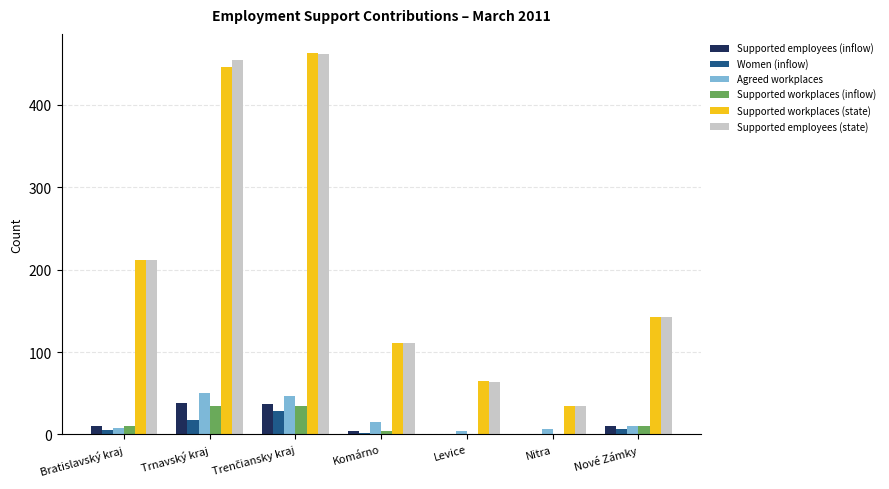

At which label does Supported employees (state) first exceed 143?

Bratislavský kraj